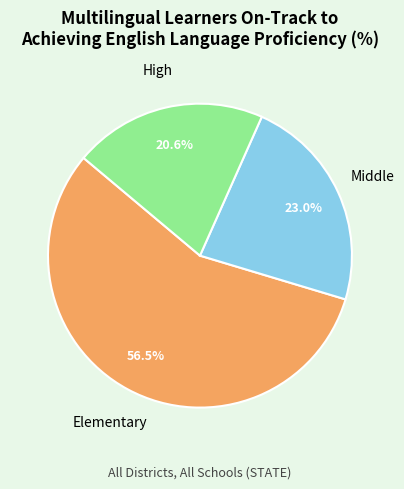

What percentage is NOT represented by High?

79.4%